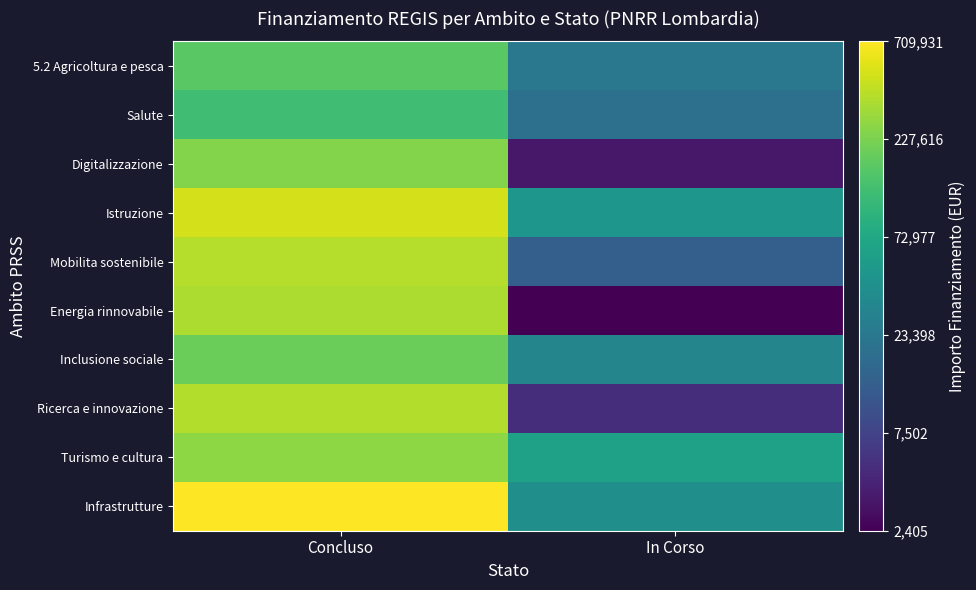

Reading left to right, extract all data points from this chart.

5.2 Agricoltura e pesca: Concluso=5.2	In Corso=4.4
Salute: Concluso=5.1	In Corso=4.3
Digitalizzazione: Concluso=5.4	In Corso=3.5
Istruzione: Concluso=5.7	In Corso=4.7
Mobilita sostenibile: Concluso=5.6	In Corso=4.1
Energia rinnovabile: Concluso=5.5	In Corso=3.4
Inclusione sociale: Concluso=5.3	In Corso=4.5
Ricerca e innovazione: Concluso=5.6	In Corso=3.7
Turismo e cultura: Concluso=5.4	In Corso=4.8
Infrastrutture: Concluso=5.9	In Corso=4.6